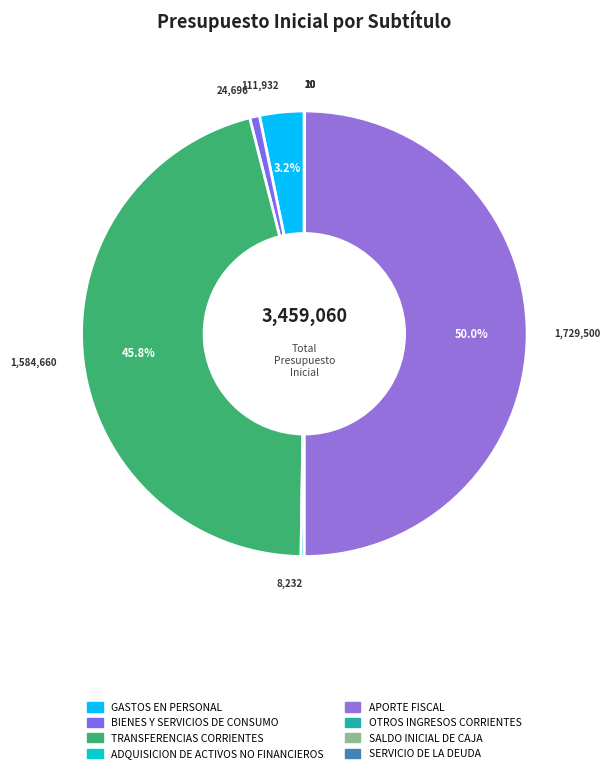

Combined, do APORTE FISCAL and SALDO INICIAL DE CAJA account for over 50%?

No